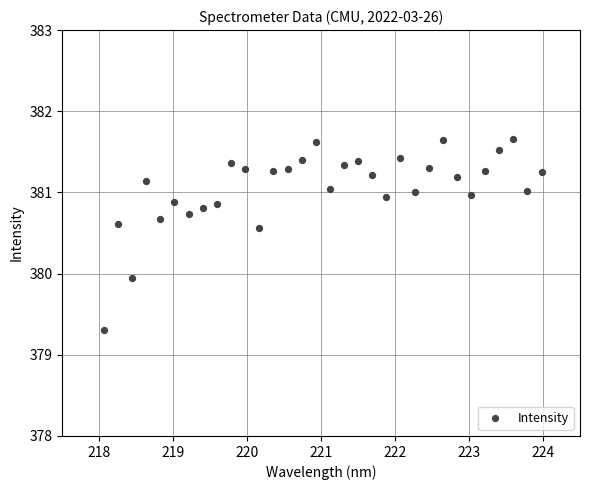

What is the range of X values (max minus min)?

5.9